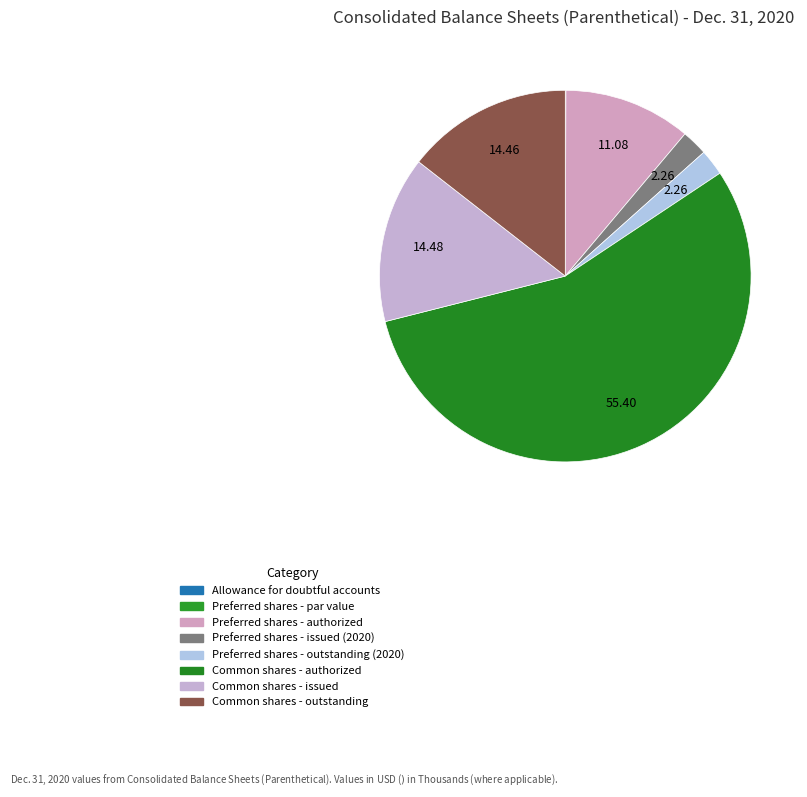

What percentage is the Common shares - authorized slice, to the nearest percent?

55%